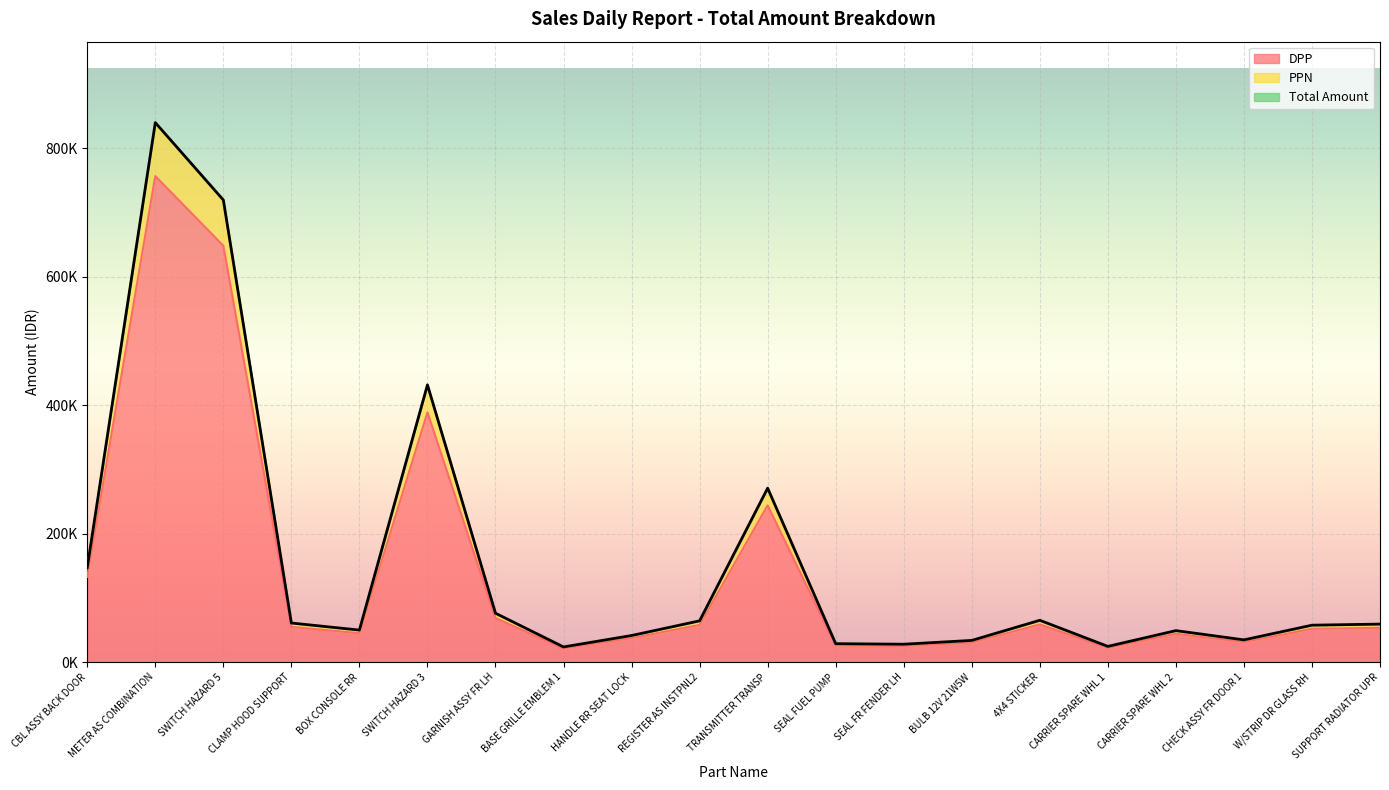

Which series has the largest total across all categories?

DPP